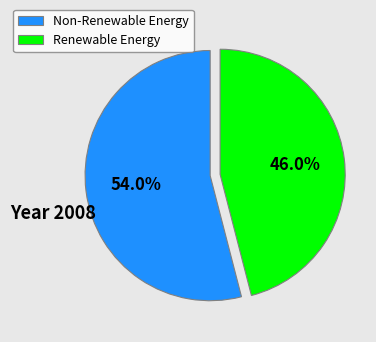

Which slice is the largest?

Non-Renewable Energy